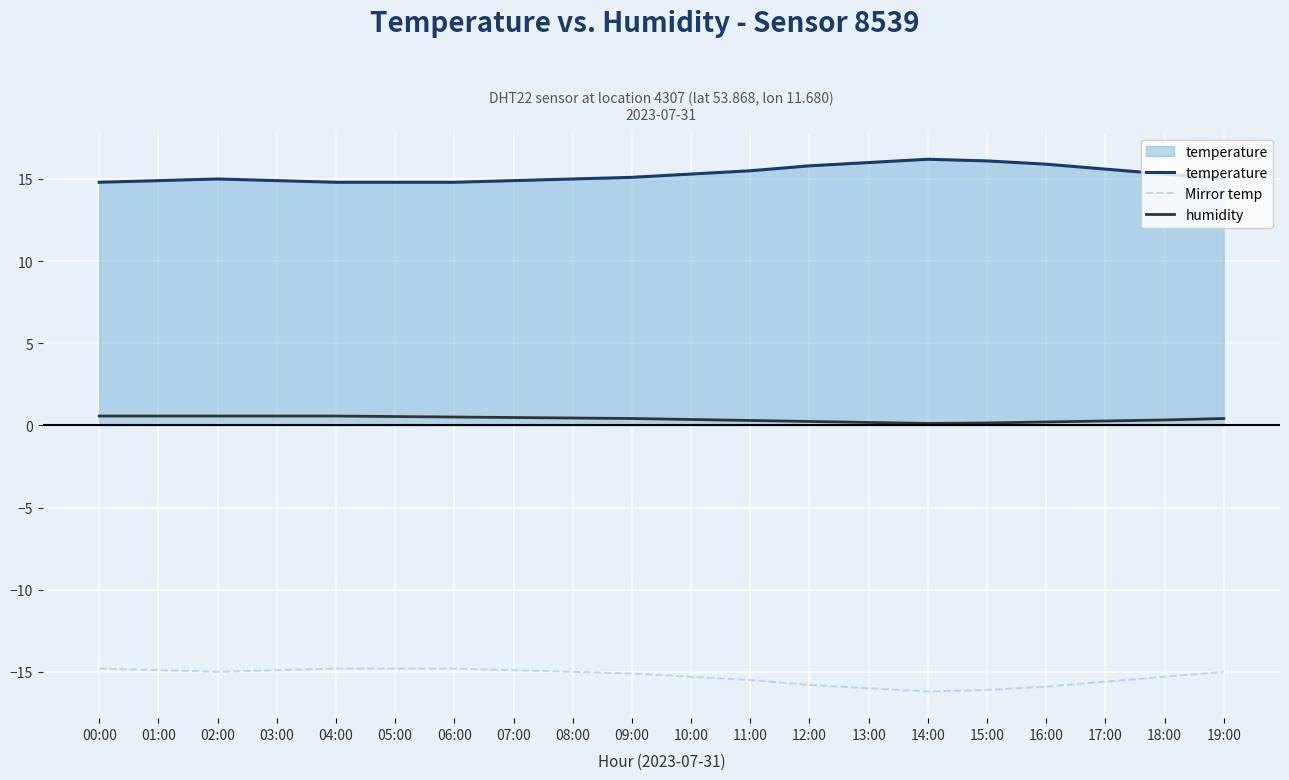

What is the minimum value for temperature?

14.8